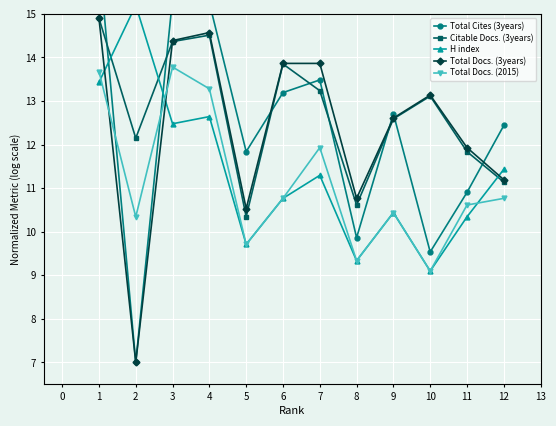

What is the value of the Total Docs. (3years) point at the 10th from the left?

13.1